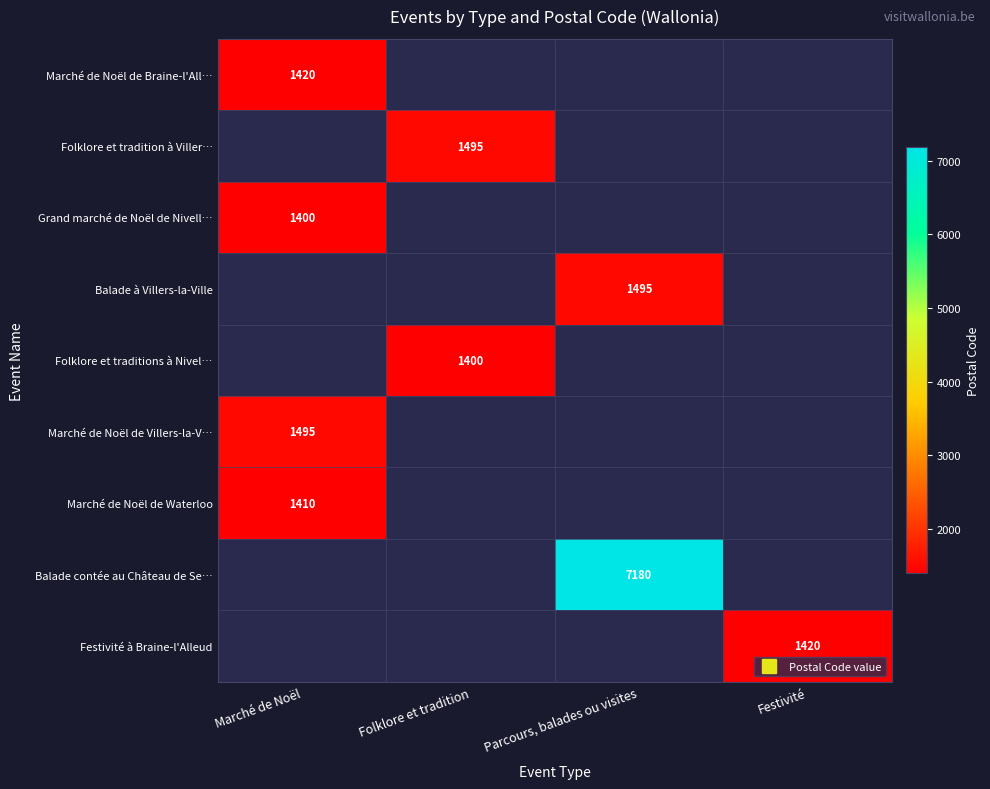

Count the Marché de Noël de Braine-l'All… values in the range 0 to 1420.

4